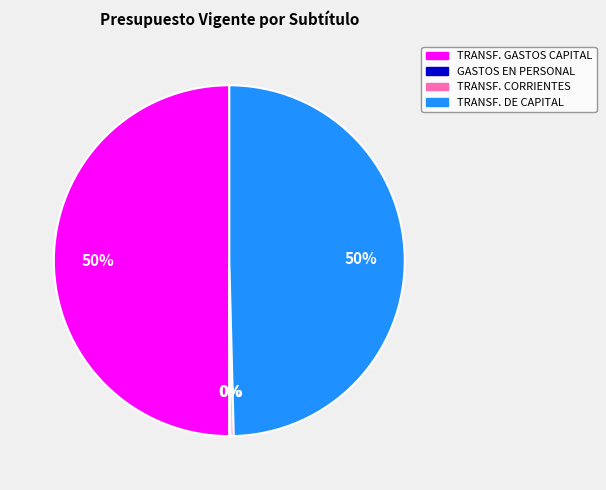

To the nearest percent, what is the average slice percentage?

25%